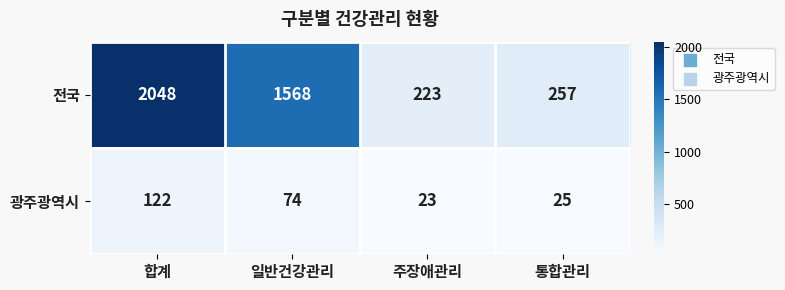

At which category does the chart reach its peak across all series?

합계